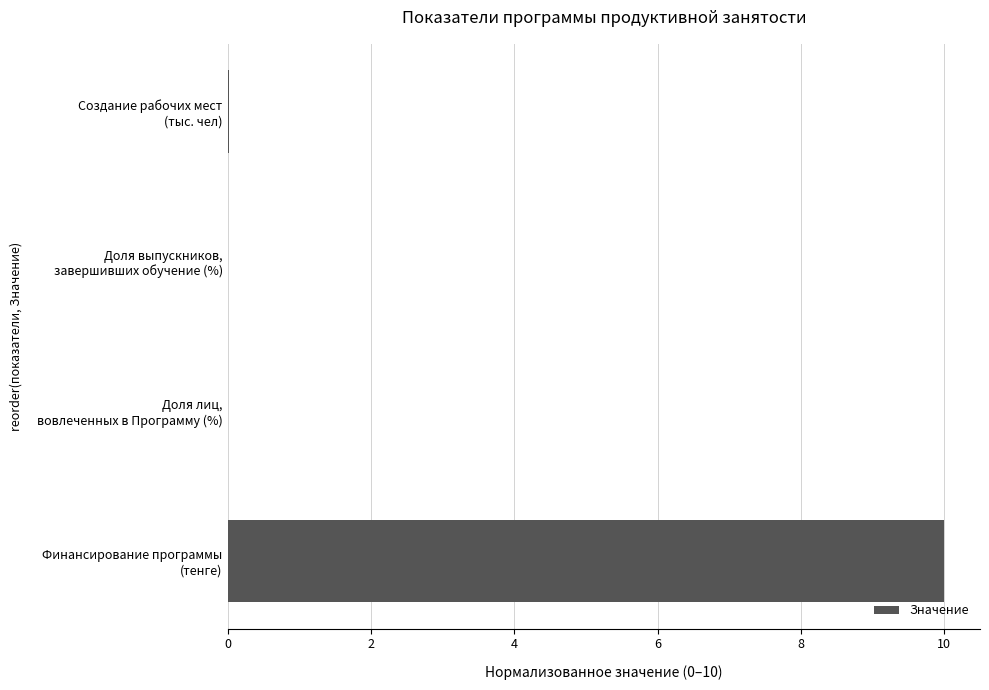

What is the greatest value displayed?

10.0